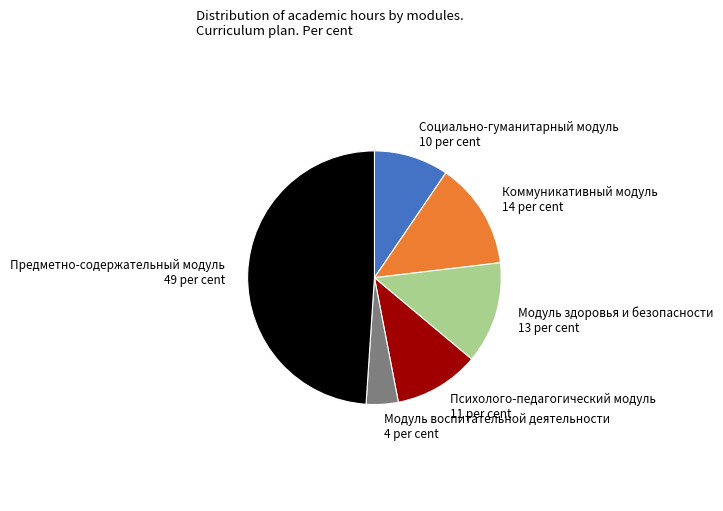

Count the number of slices in the pie.

6